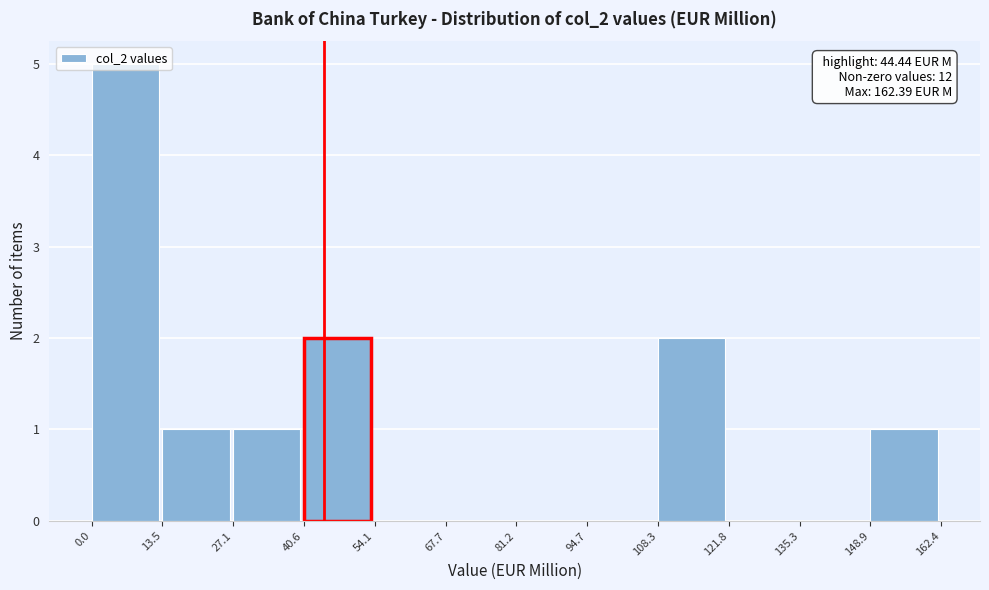

Which range on the x-axis has the tallest bar?

0.0 to 13.5